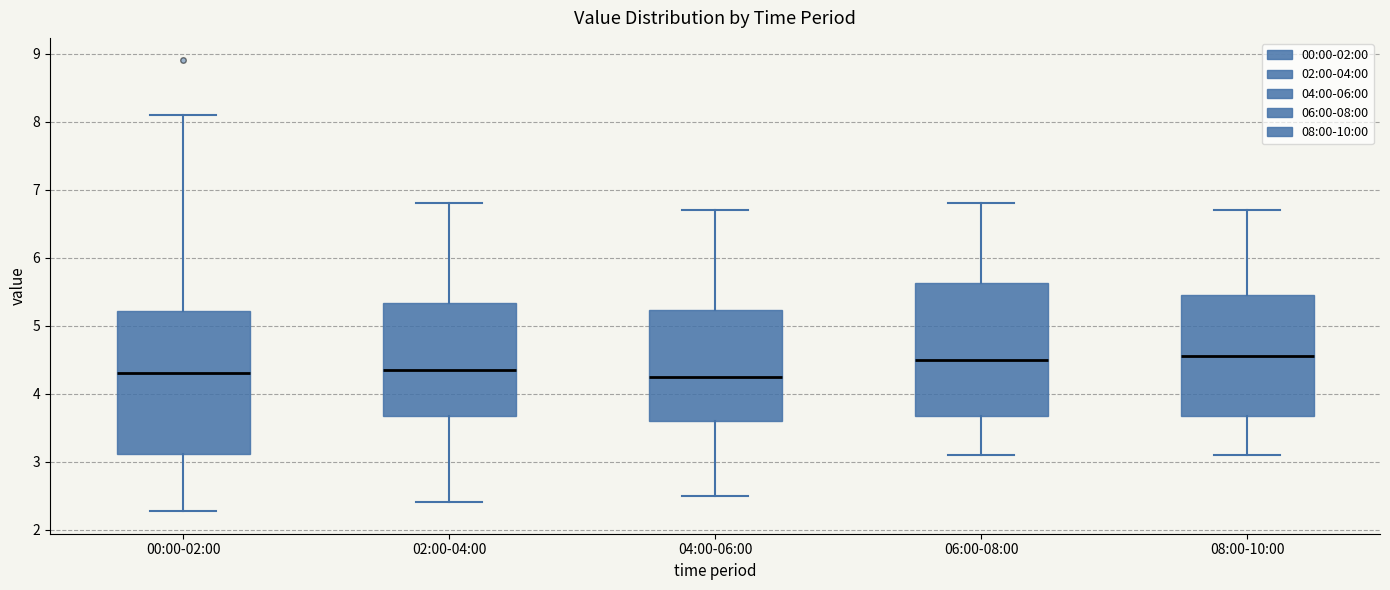

Where does the lower whisker of the box for 04:00-06:00 end on the y-axis? The values are not printed on the chart, so give them approximately, as read against the axis.

2.5